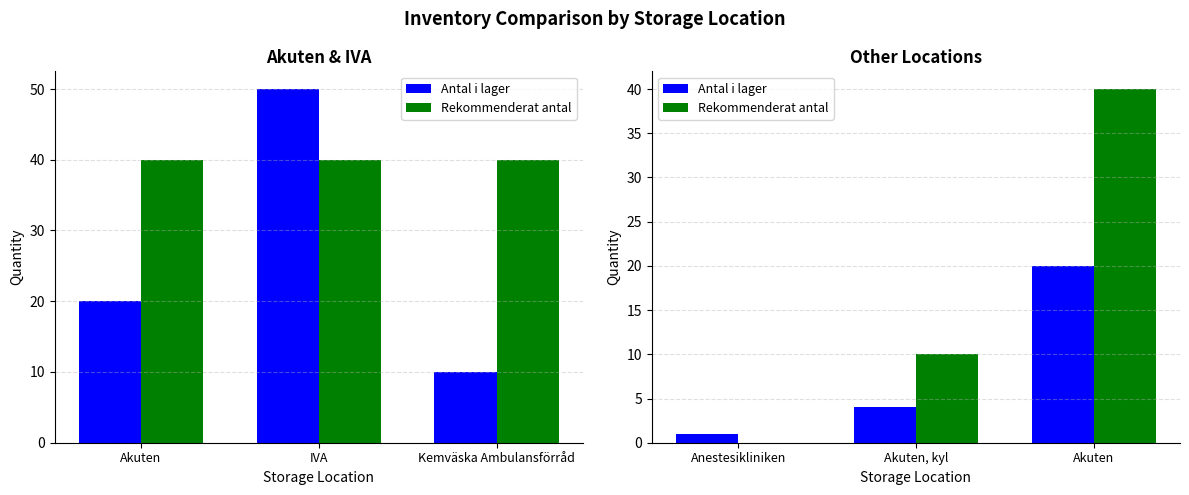

Which series has the largest total across all categories?

Rekommenderat antal